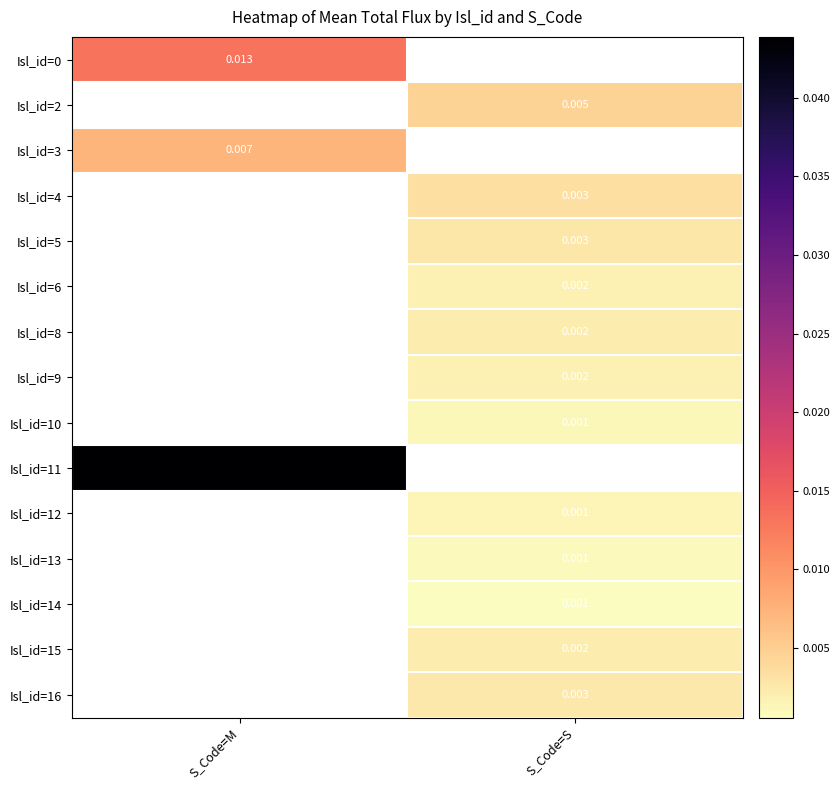

How many positive values does the Isl_id=3 series have?

1